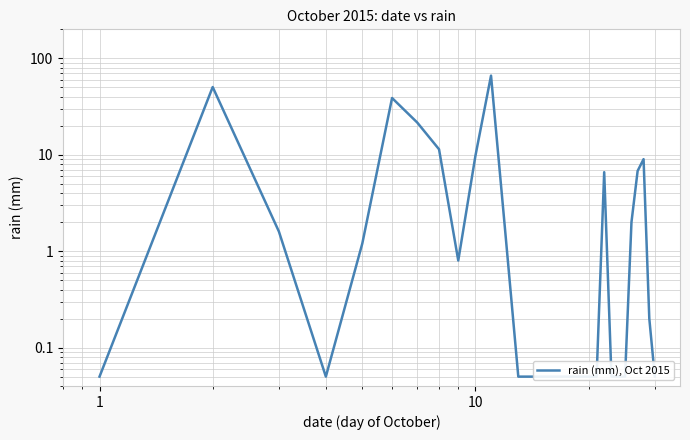

Rank the categories by value from highest to lowest.

10, 0, 1000, 6, 7, 9, 27, 26, 21, 25, 1, 11, 100, 8, 28, 0, 10, 12, 13, 14, 15, 16, 17, 18, 19, 20, 22, 23, 24, 29